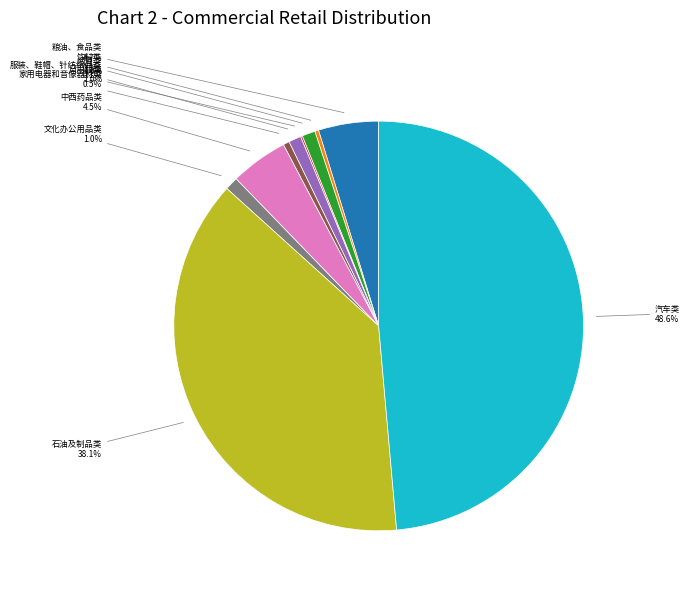

Does any single category account for the majority?

No